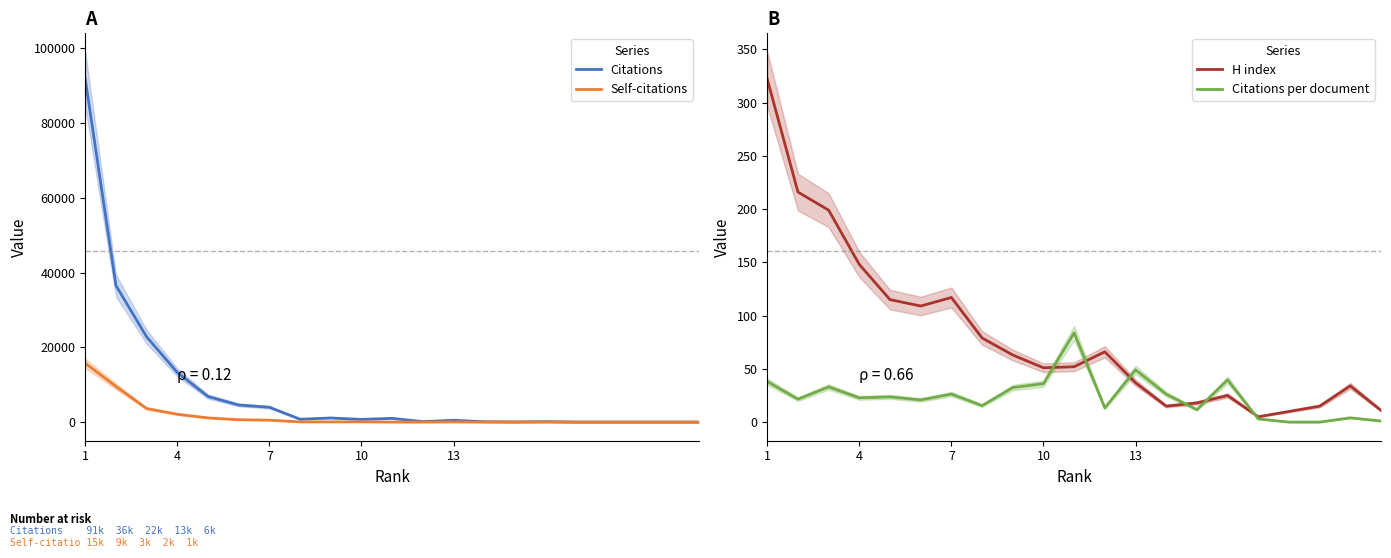

How many values in the Self-citations series are below 48?

10